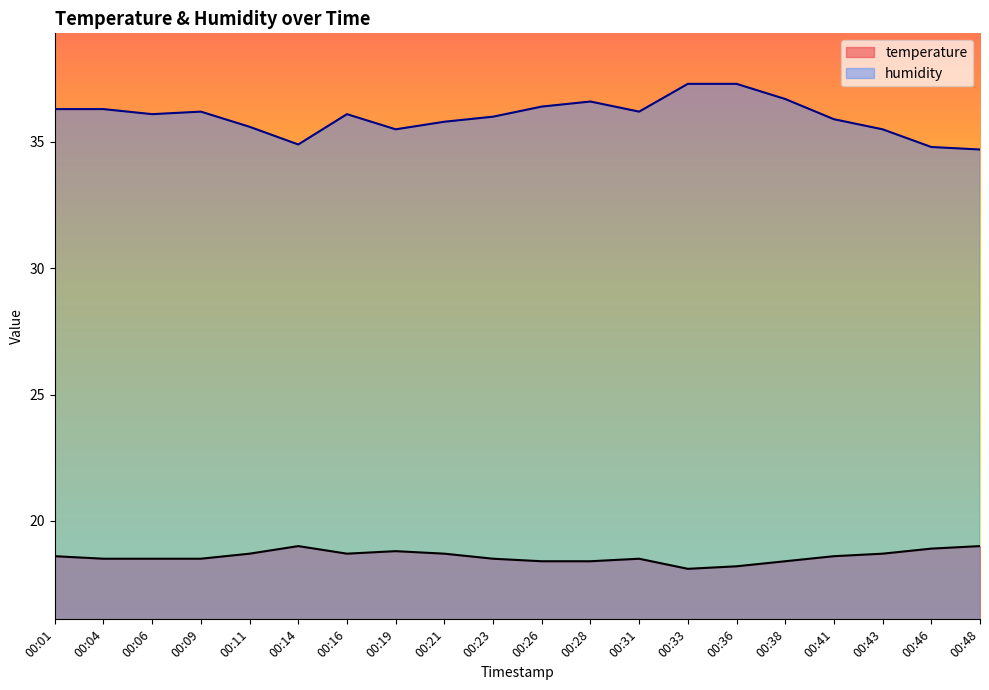

True or false: humidity and temperature cross at least once.

False